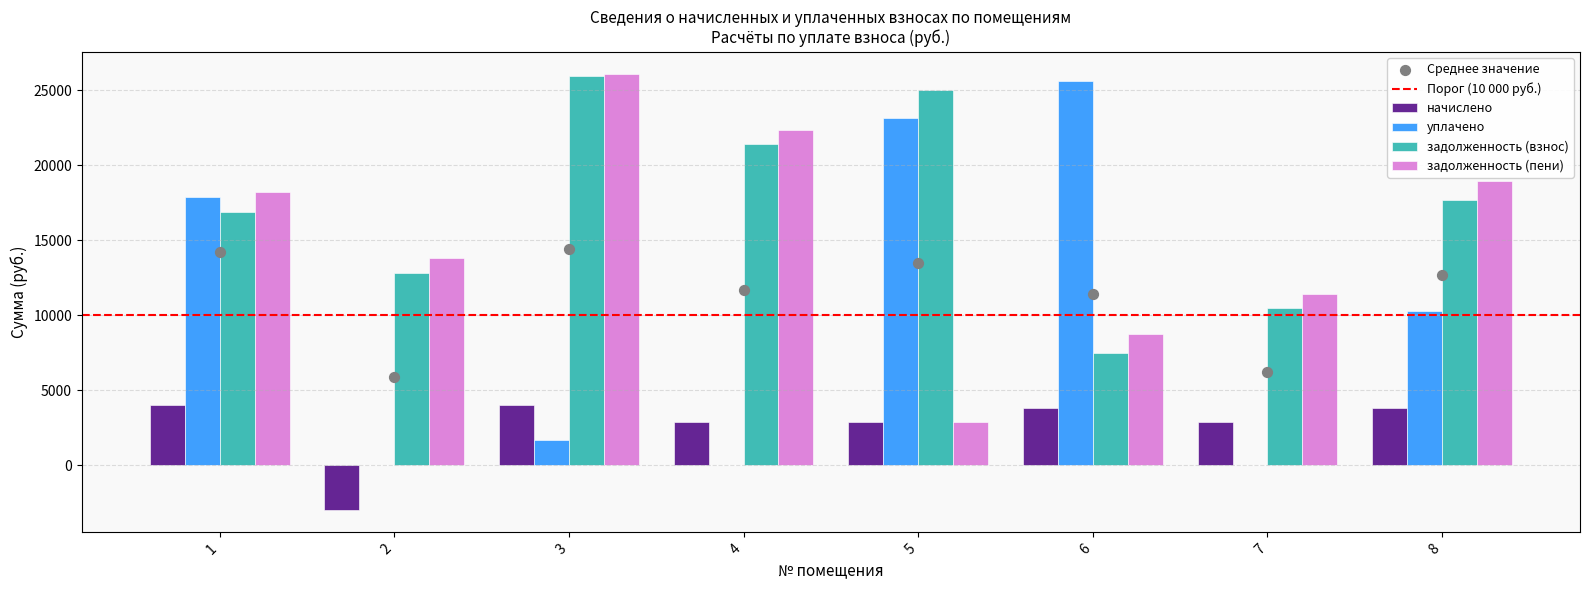

Which series has the largest total across all categories?

задолженность (взнос)